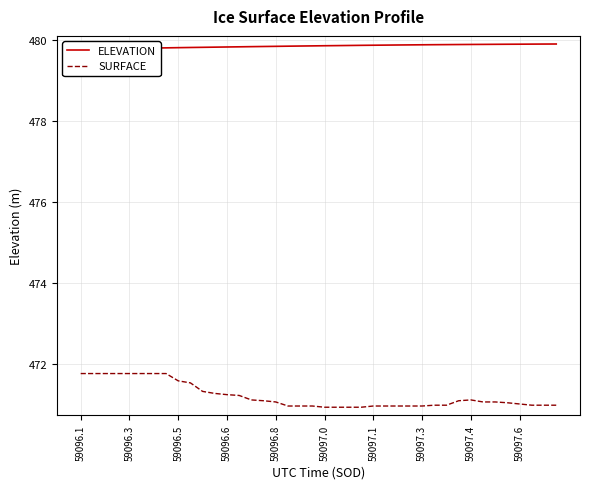

List the series in order of their overall mean, highest first.

ELEVATION, SURFACE